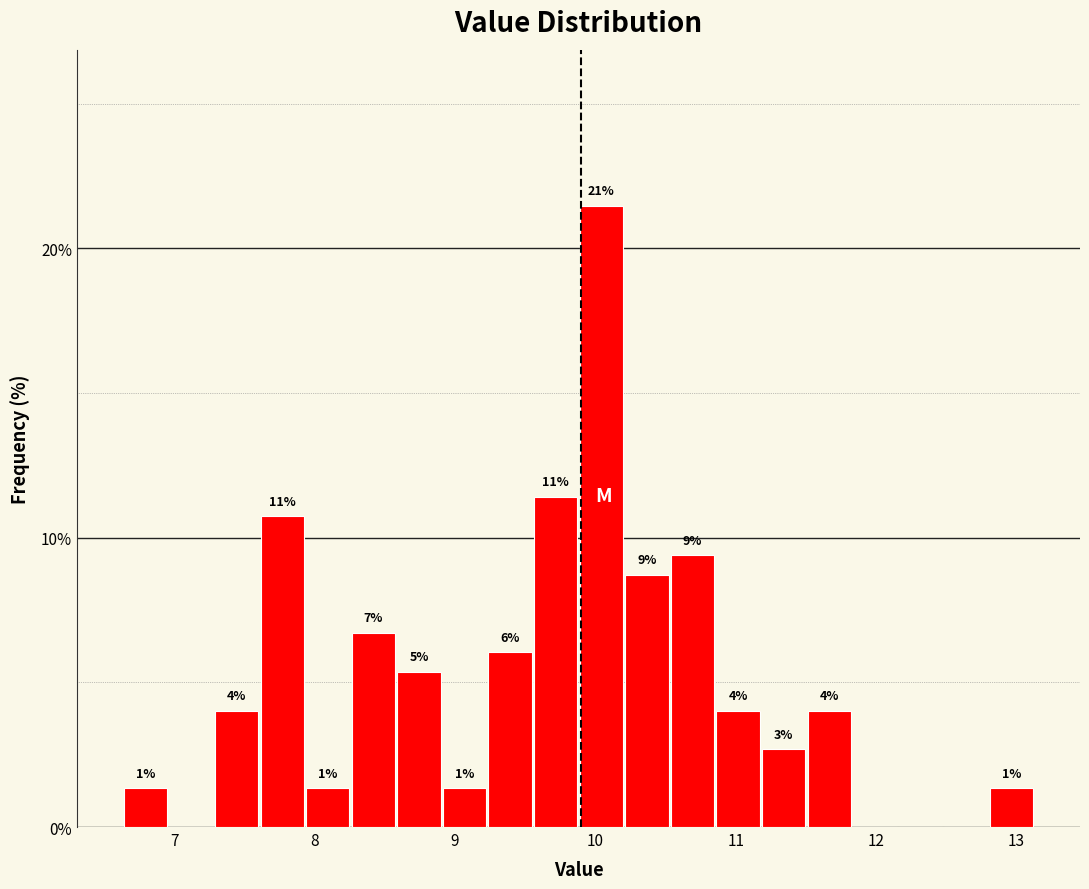

Around what value on the x-axis is the tallest bar? Give the approximate position of its centre, as read against the axis.

10.0